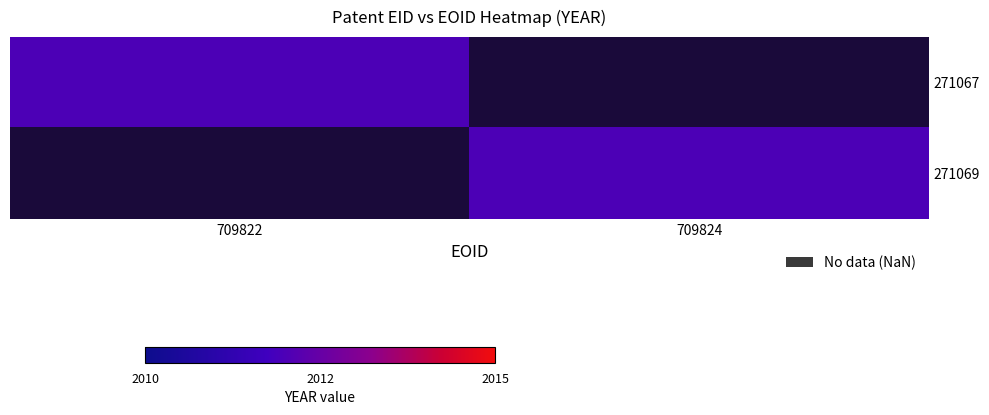

What is the sum of all 271069 values?

2012